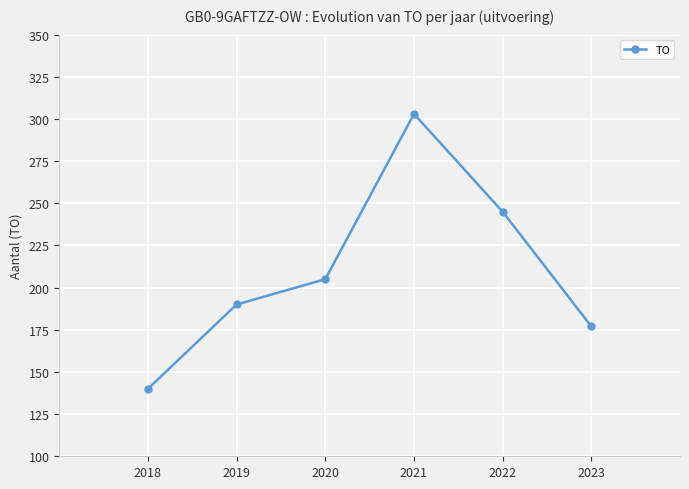

The chart shows a value of 303 at 2021. True or false?

True